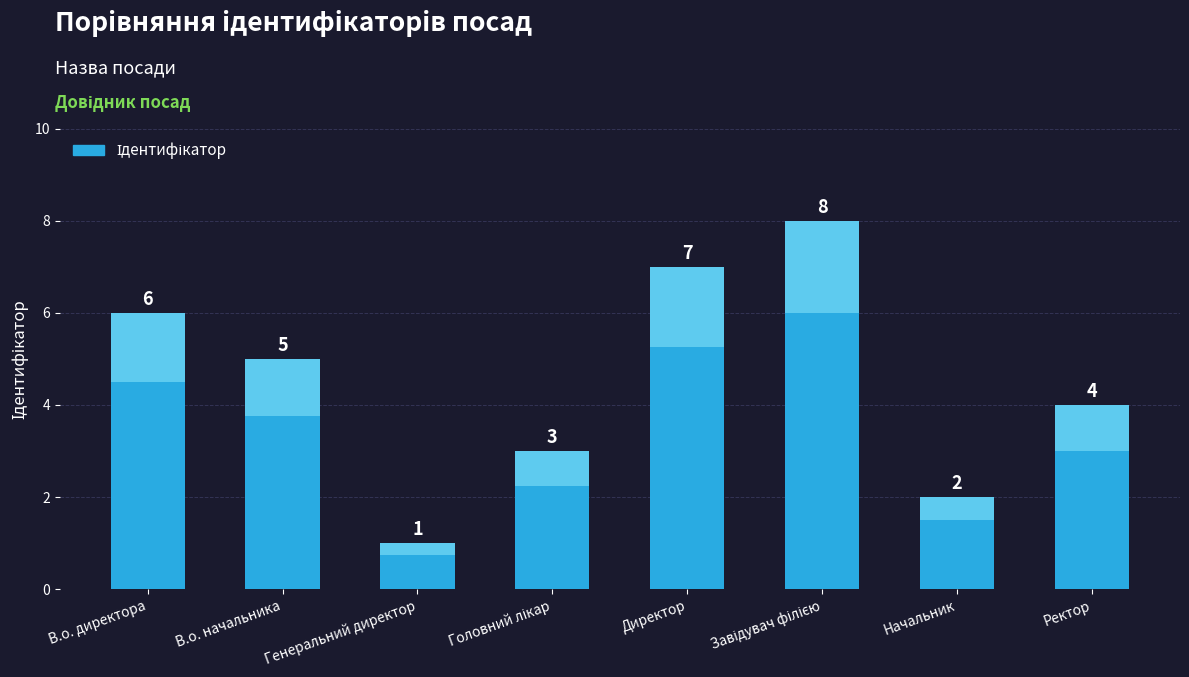

What is the approximate value at Головний лікар?

3